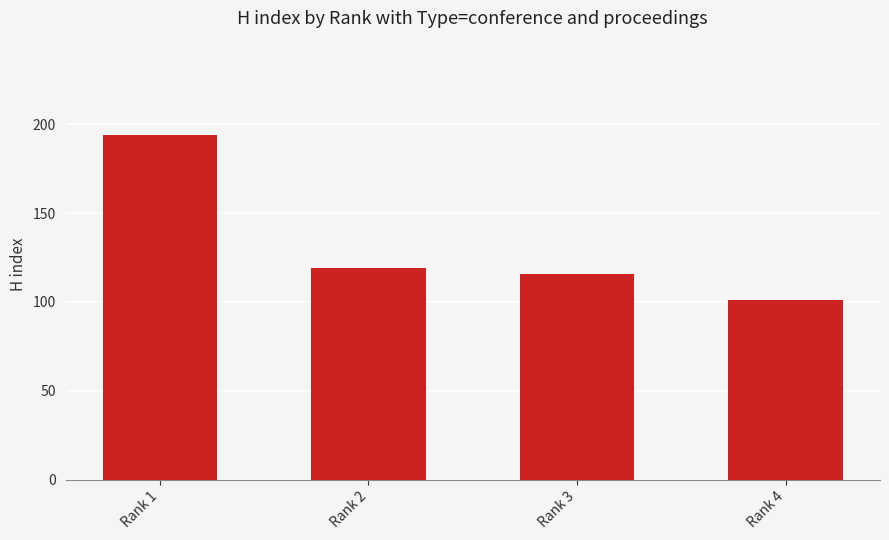

What is the ratio of the value at Rank 2 to the value at Rank 4?

1.2